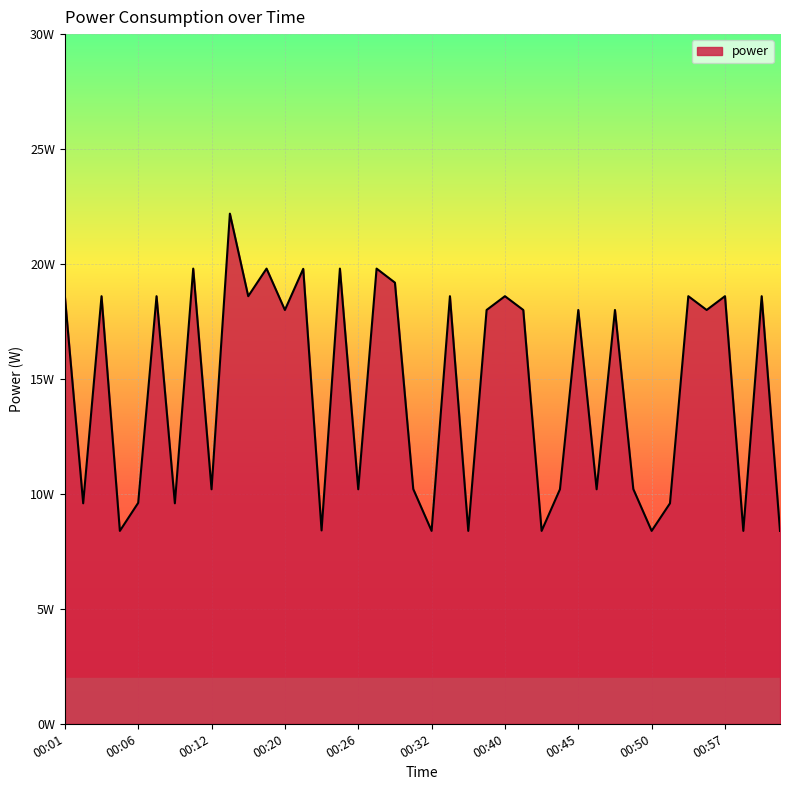

Is this an area chart (filled region under the line)?

Yes